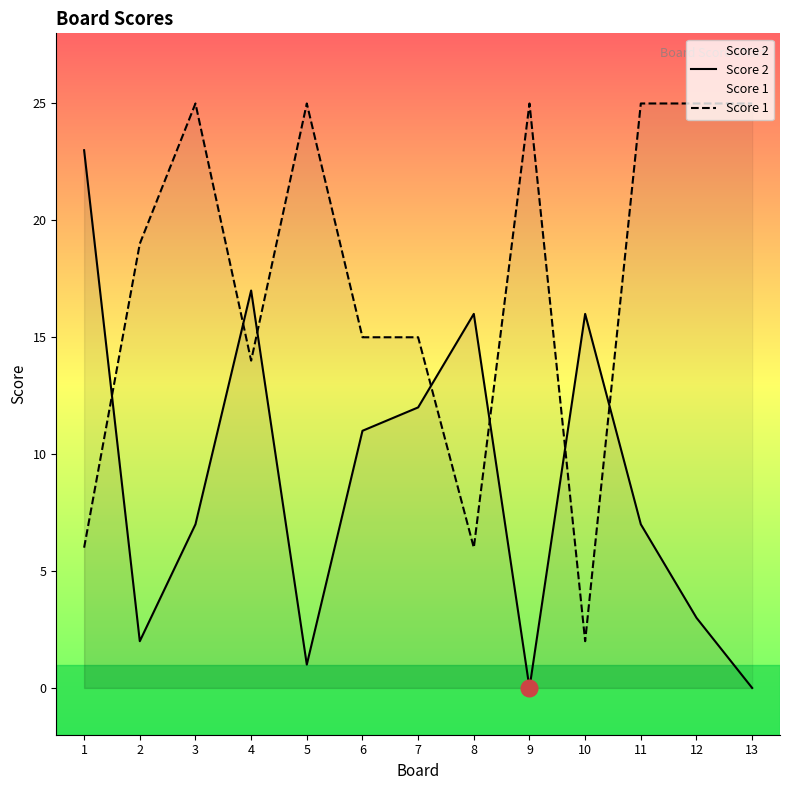

Which series ends up on top after the final intersection of Score 1 and Score 2?

Score 1